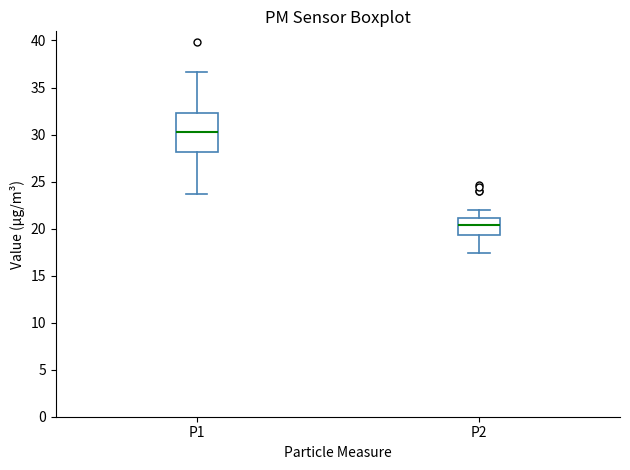

Where does the median line of the box for P1 sit on the y-axis? The values are not printed on the chart, so give them approximately, as read against the axis.

30.5